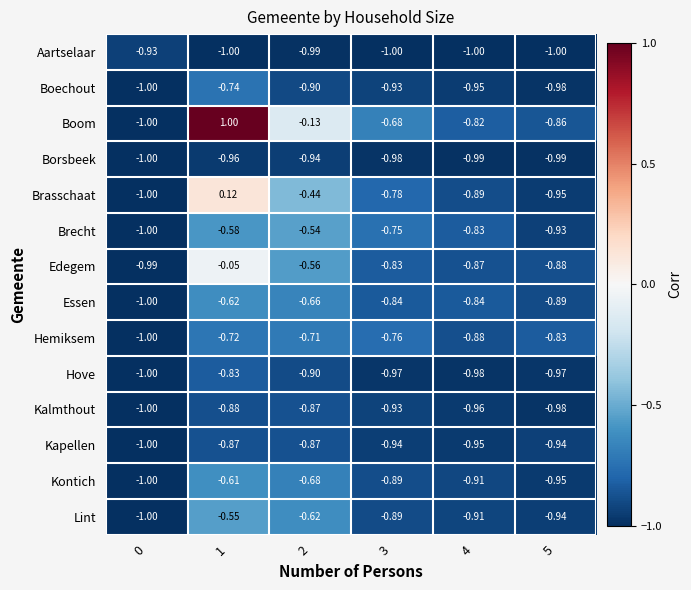

What is the smallest value displayed?

-1.0